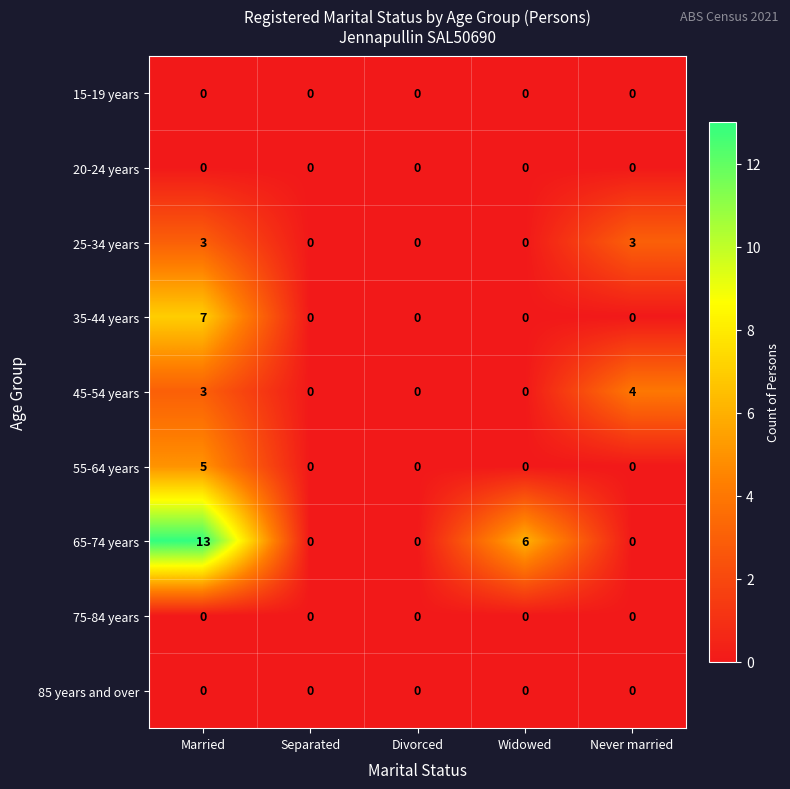

What is the total value across all series at Married?

31